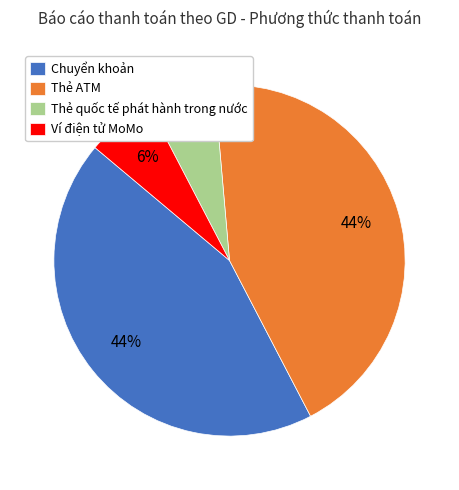

Is there any slice that represents more than half of the pie?

No